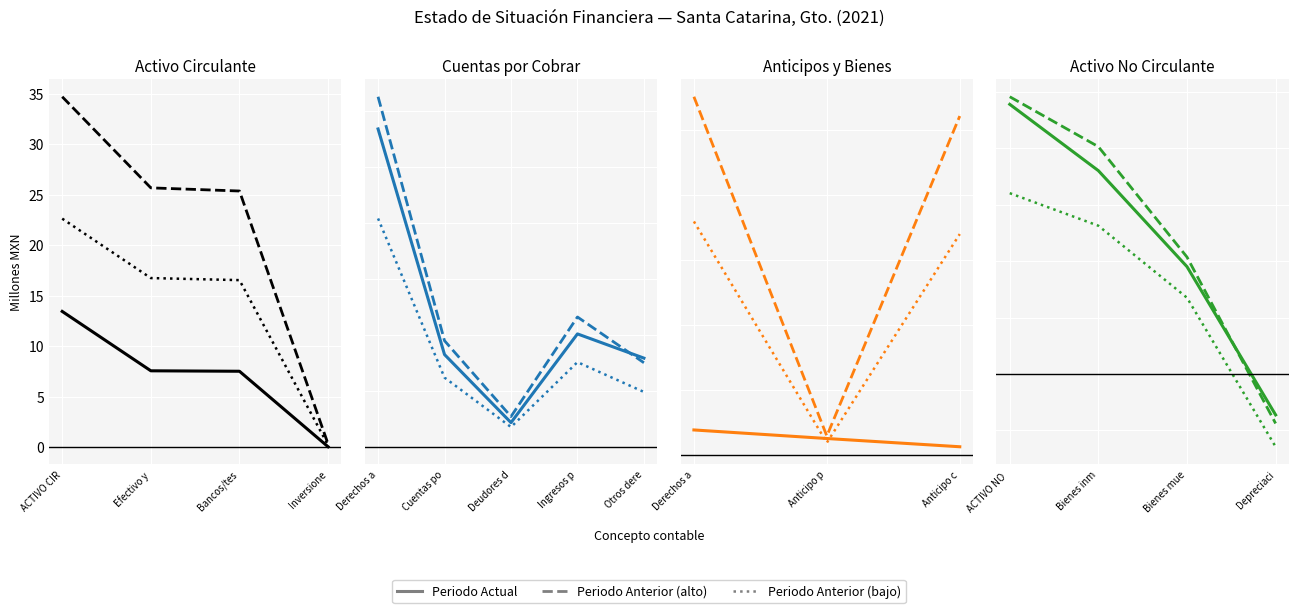

What position from the left is Bienes inm?

2